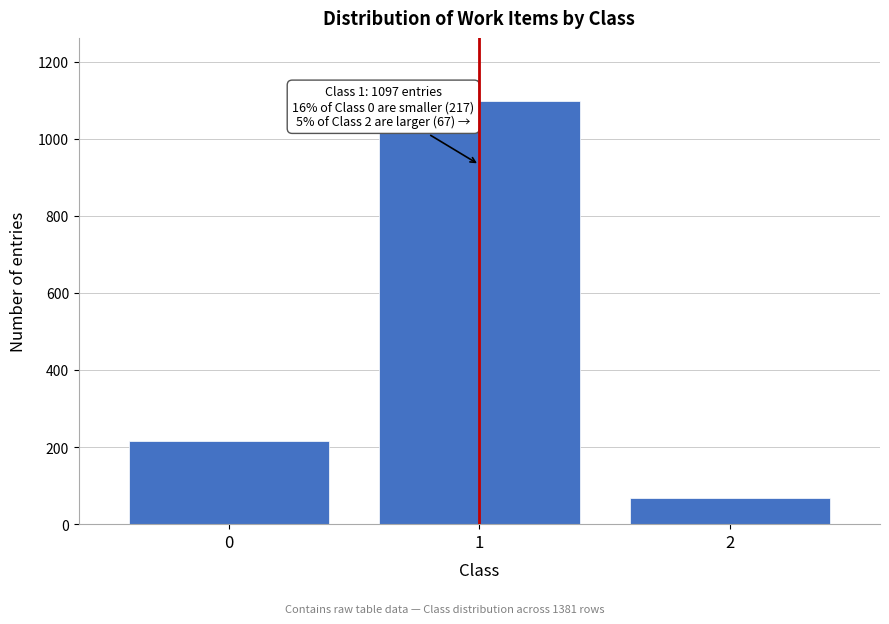

Reading right to left, what are all the values shown in this chart?

2=67	1=1097	0=217